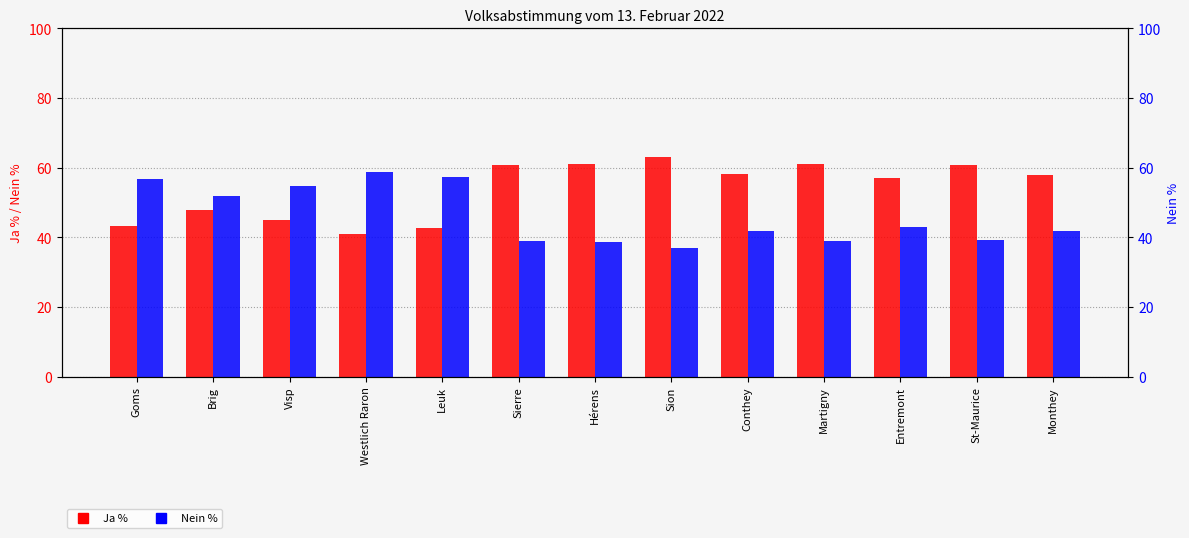

Count the number of data series in this chart.

2